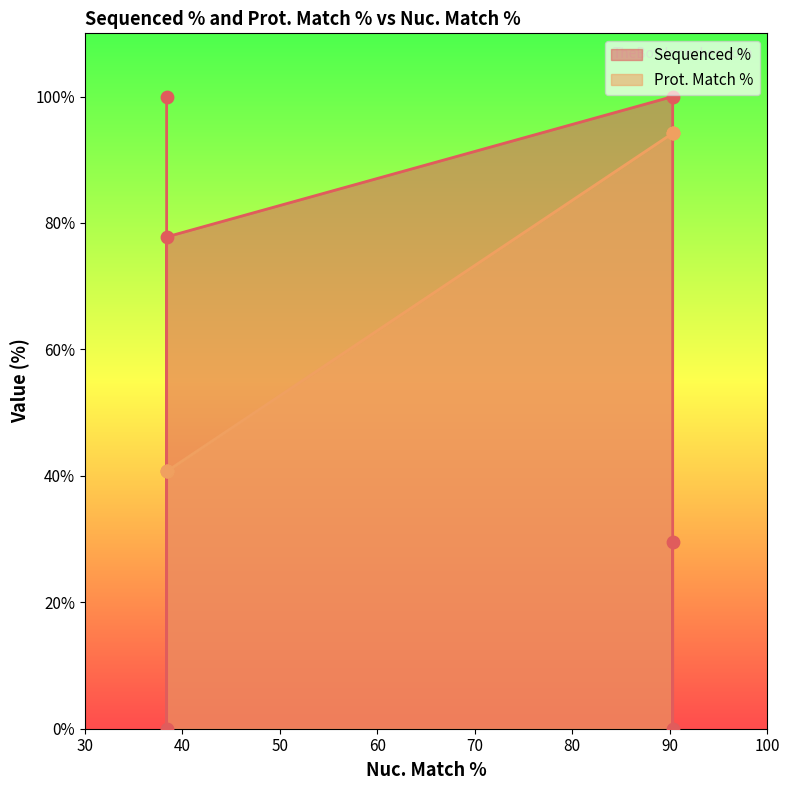

Which has a higher value, 38.4 or 90.3?

38.4